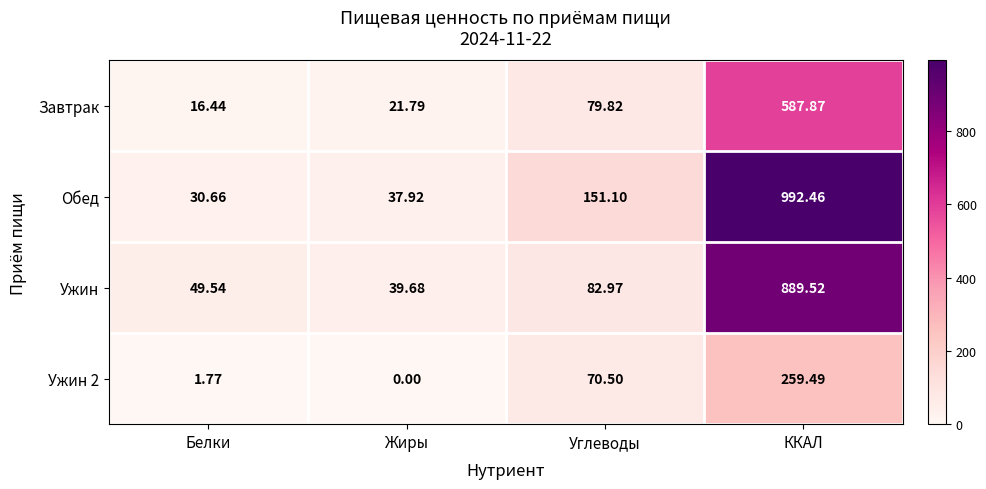

At which label does Ужин 2 reach its peak?

ККАЛ